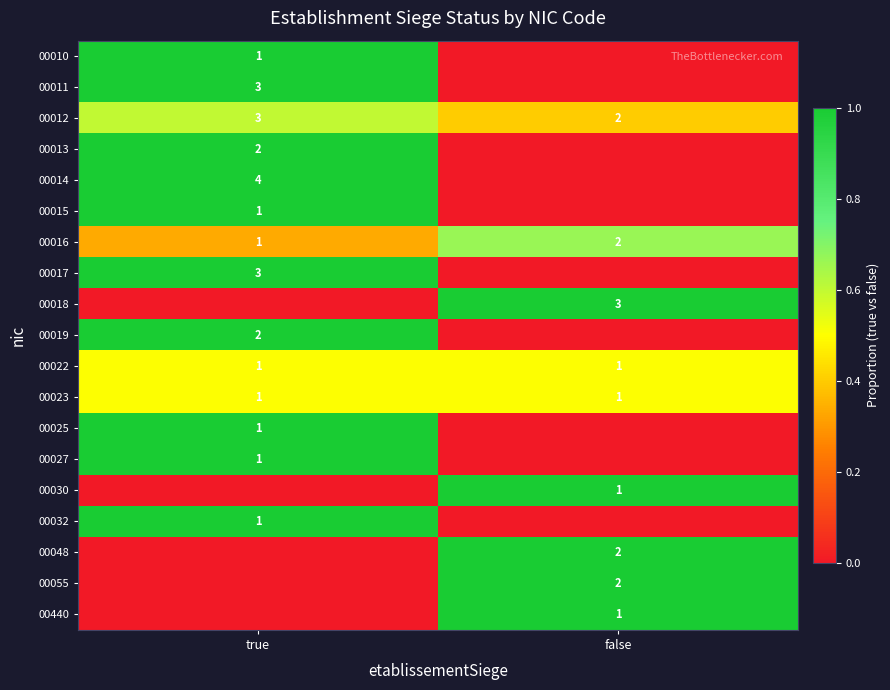

At which label is 00016 closest to 1?

true